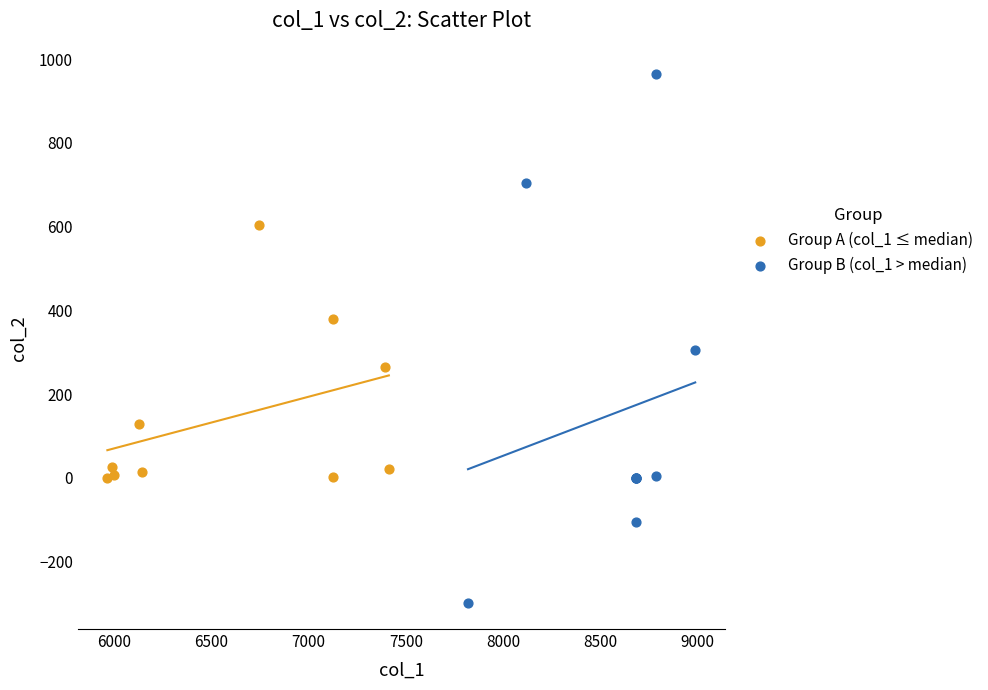

Which series reaches the maximum Y coordinate?

Group B (col_1 > median)